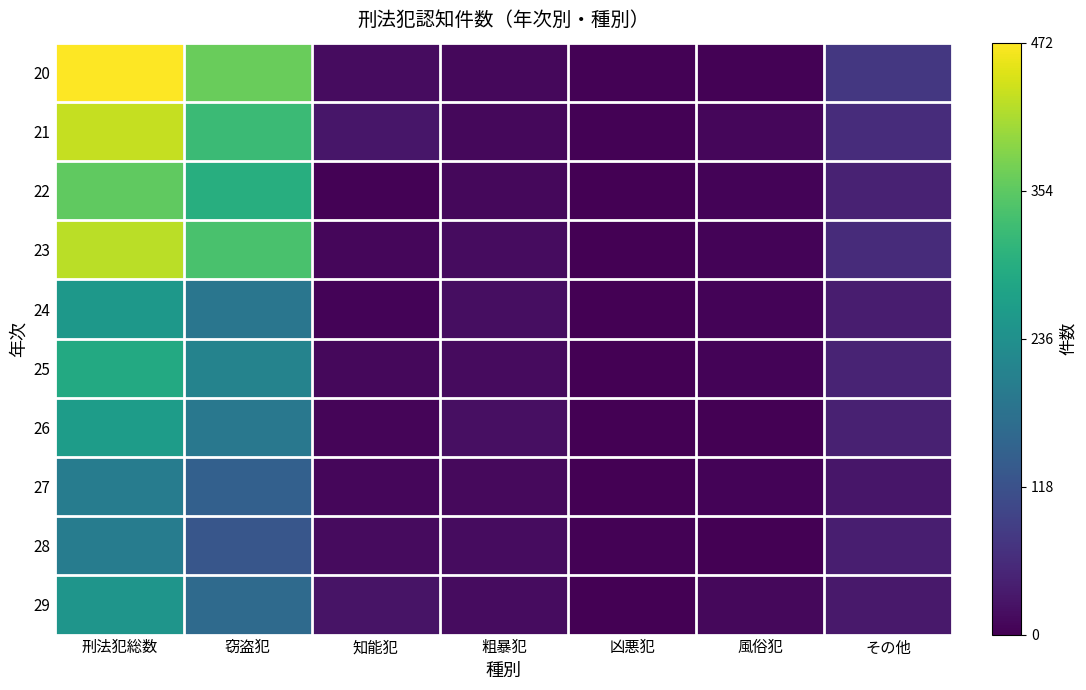

List the series in order of their peak value, lowest first.

27, 28, 29, 24, 26, 25, 22, 23, 21, 20